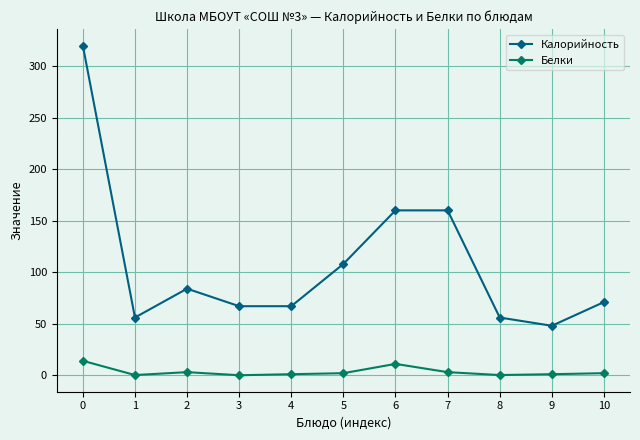

The value of Калорийность at 6 is 160.0. True or false?

True